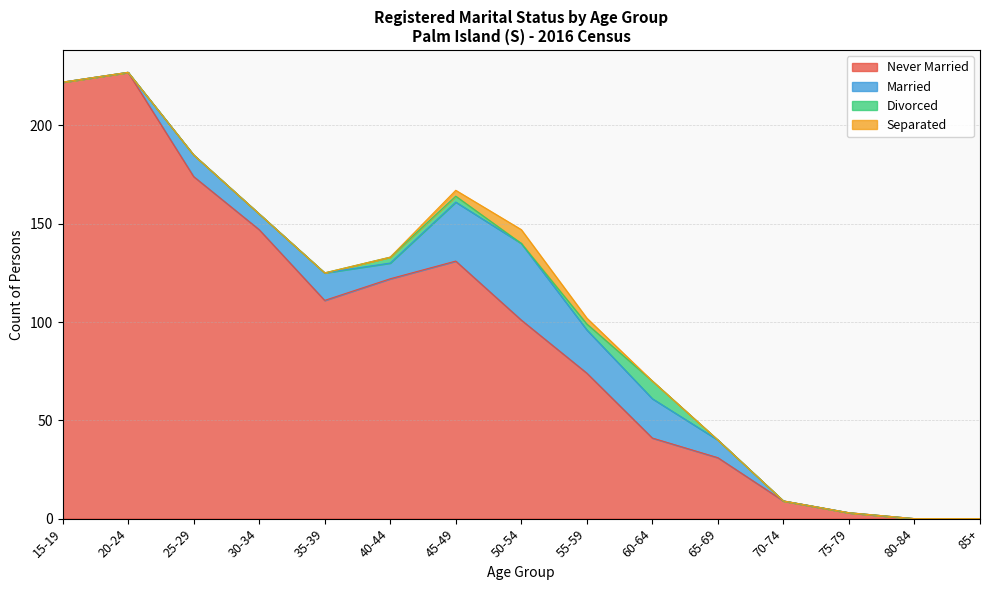

How many positive values does the Never Married series have?

13